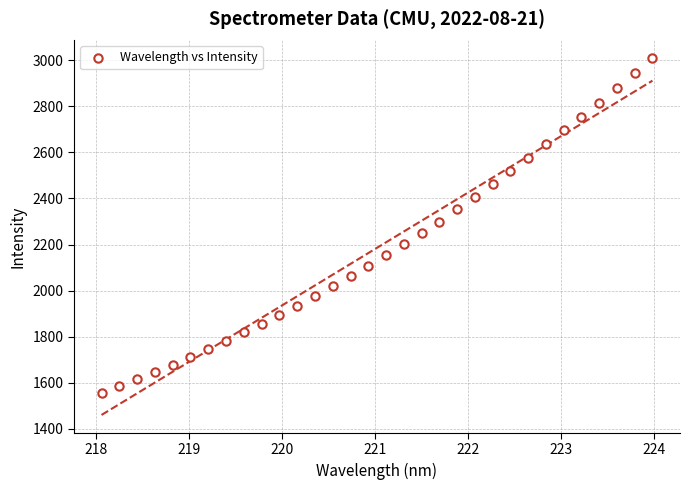

What is the range of Y values (max minus min)?

1455.2